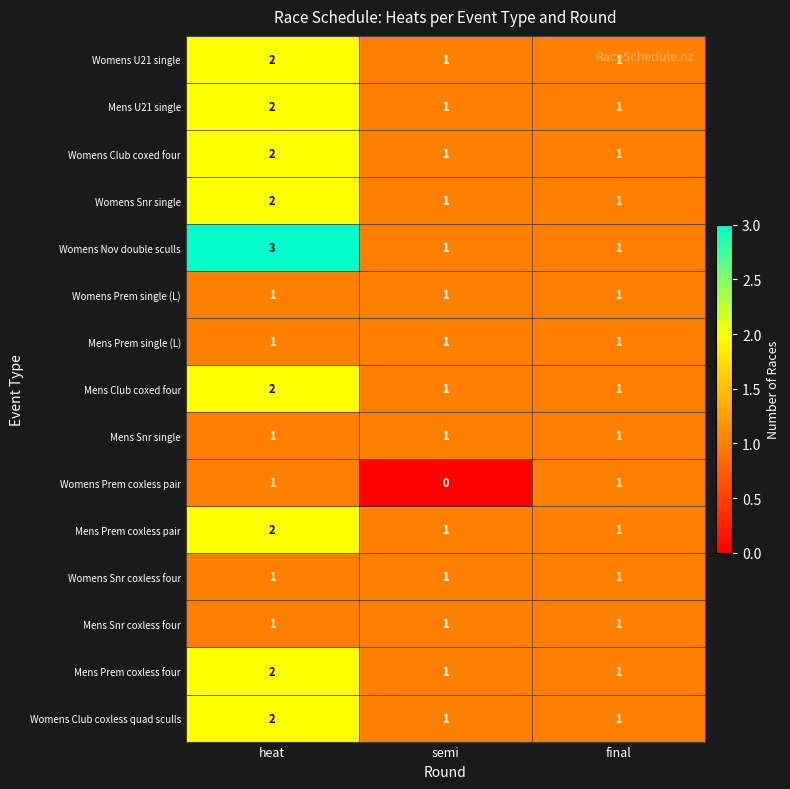

What is the sum of all Mens Snr single values?

3